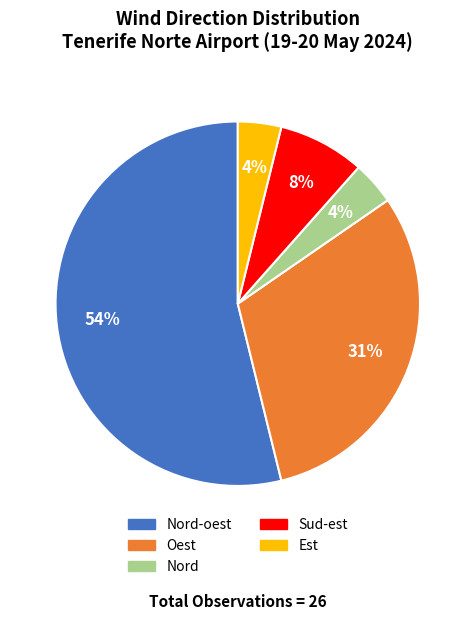

Does any single category account for the majority?

Yes